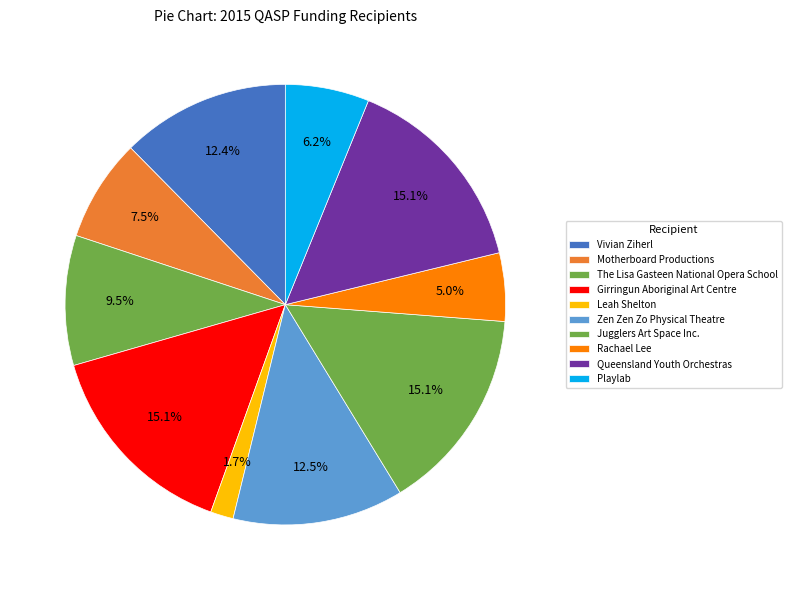

What is the change in value from Jugglers Art Space Inc. to Playlab?

-35460